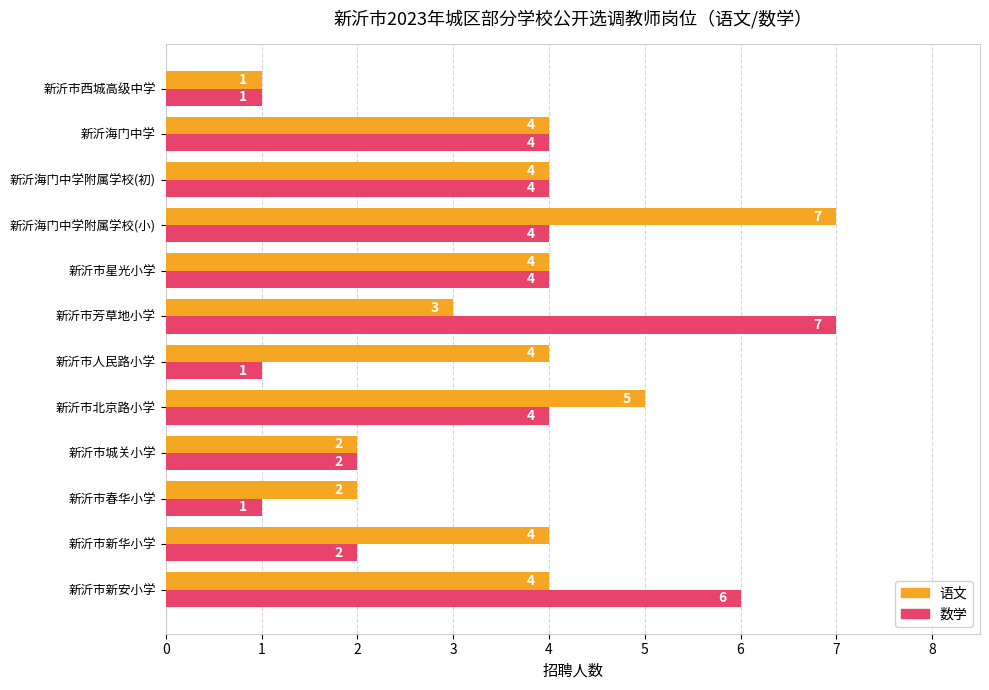

Rank the series by their average value, from highest to lowest.

语文, 数学